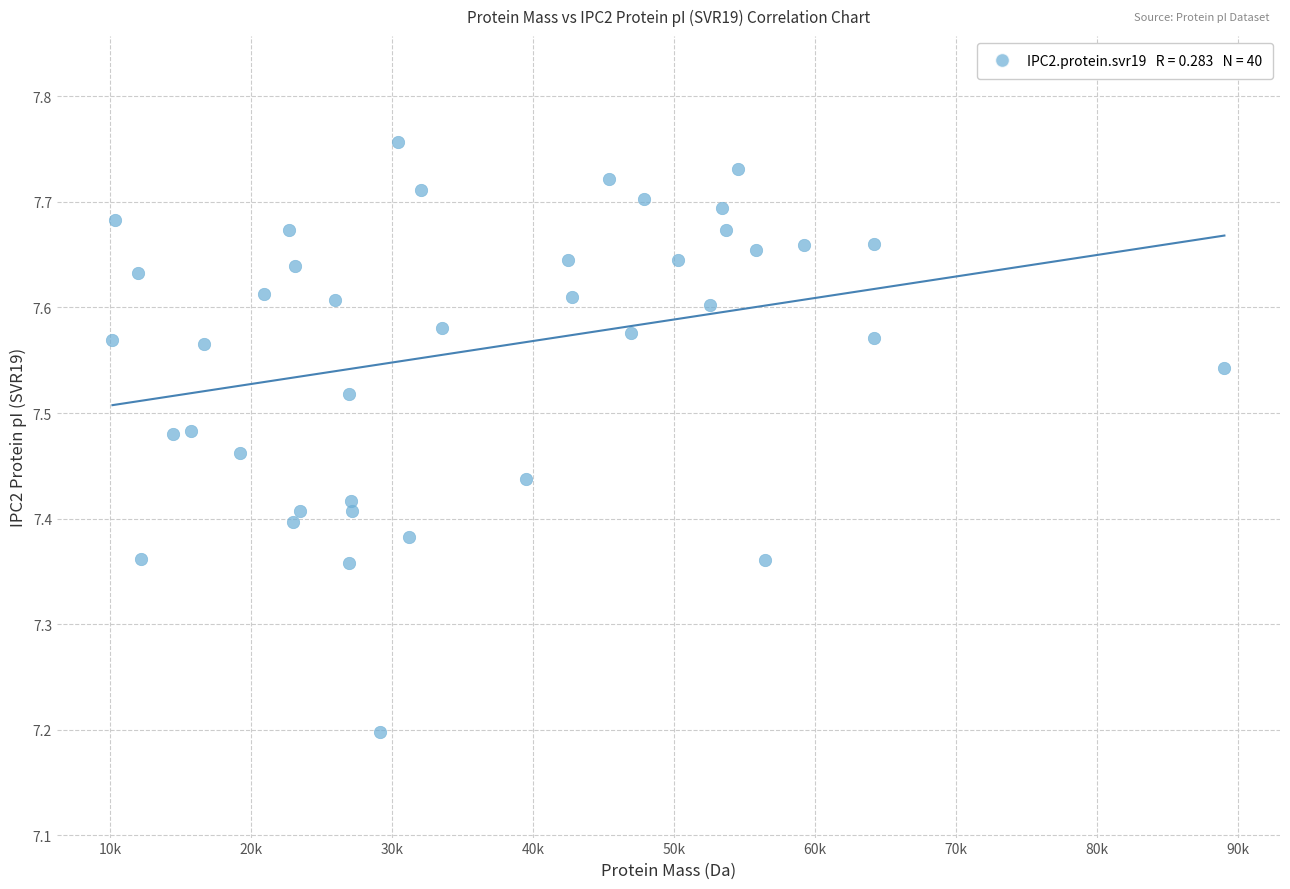

What is the range of Y values (max minus min)?

0.6